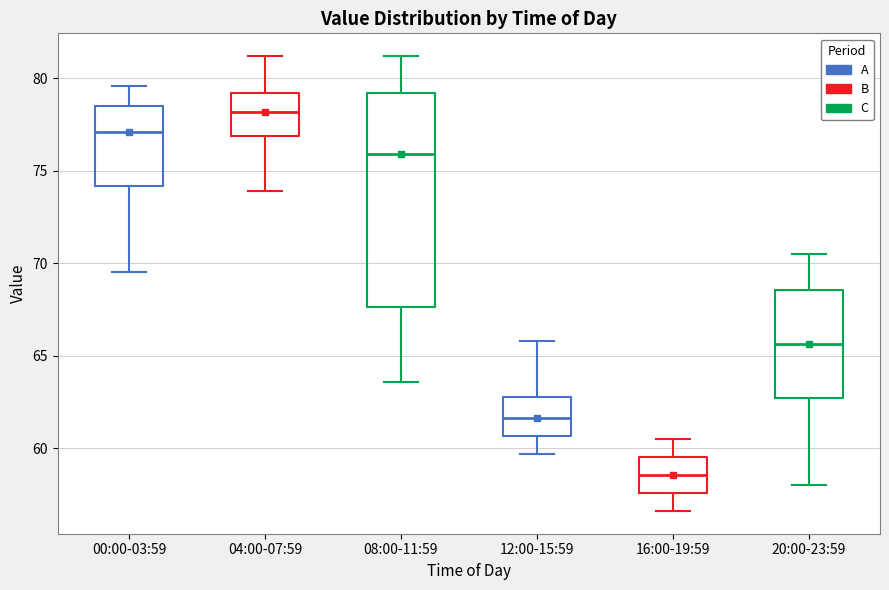

Reading left to right, read every box against the y-axis: the position of its median line, the range the box covers, and the ends of its whiskers. The values are not printed on the chart, so give them approximately, as read against the axis.

00:00-03:59: median 77.0, box 74.0 to 78.5, whiskers 69.5 to 79.5
04:00-07:59: median 78.0, box 77.0 to 79.0, whiskers 74.0 to 81.0
08:00-11:59: median 76.0, box 67.5 to 79.0, whiskers 63.5 to 81.0
12:00-15:59: median 61.5, box 60.5 to 63.0, whiskers 59.5 to 66.0
16:00-19:59: median 58.5, box 57.5 to 59.5, whiskers 56.5 to 60.5
20:00-23:59: median 65.5, box 62.5 to 68.5, whiskers 58.0 to 70.5